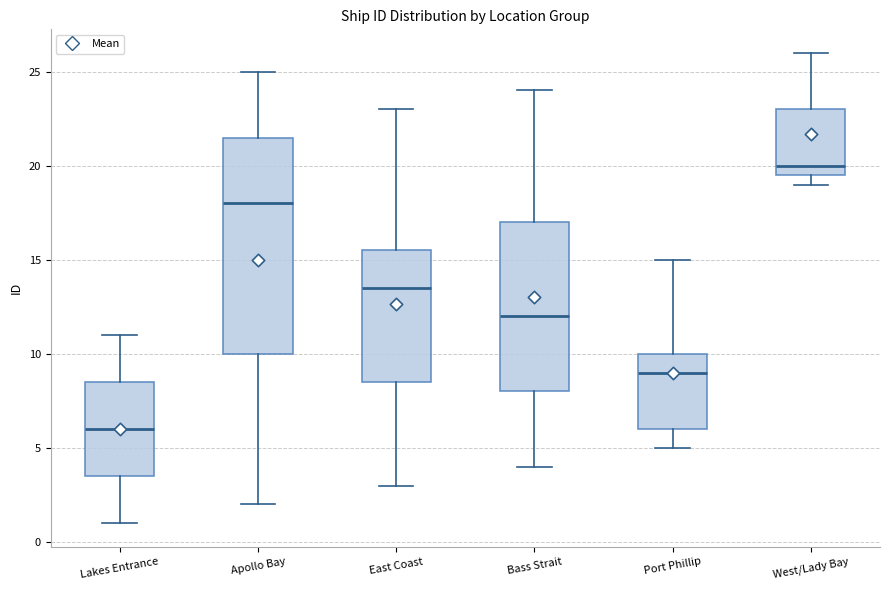

Reading left to right, read every box against the y-axis: the position of its median line, the range the box covers, and the ends of its whiskers. The values are not printed on the chart, so give them approximately, as read against the axis.

Lakes Entrance: median 6.0, box 3.5 to 8.5, whiskers 1.0 to 11.0
Apollo Bay: median 18.0, box 10.0 to 21.5, whiskers 2.0 to 25.0
East Coast: median 13.5, box 8.5 to 15.5, whiskers 3.0 to 23.0
Bass Strait: median 12.0, box 8.0 to 17.0, whiskers 4.0 to 24.0
Port Phillip: median 9.0, box 6.0 to 10.0, whiskers 5.0 to 15.0
West/Lady Bay: median 20.0, box 19.5 to 23.0, whiskers 19.0 to 26.0